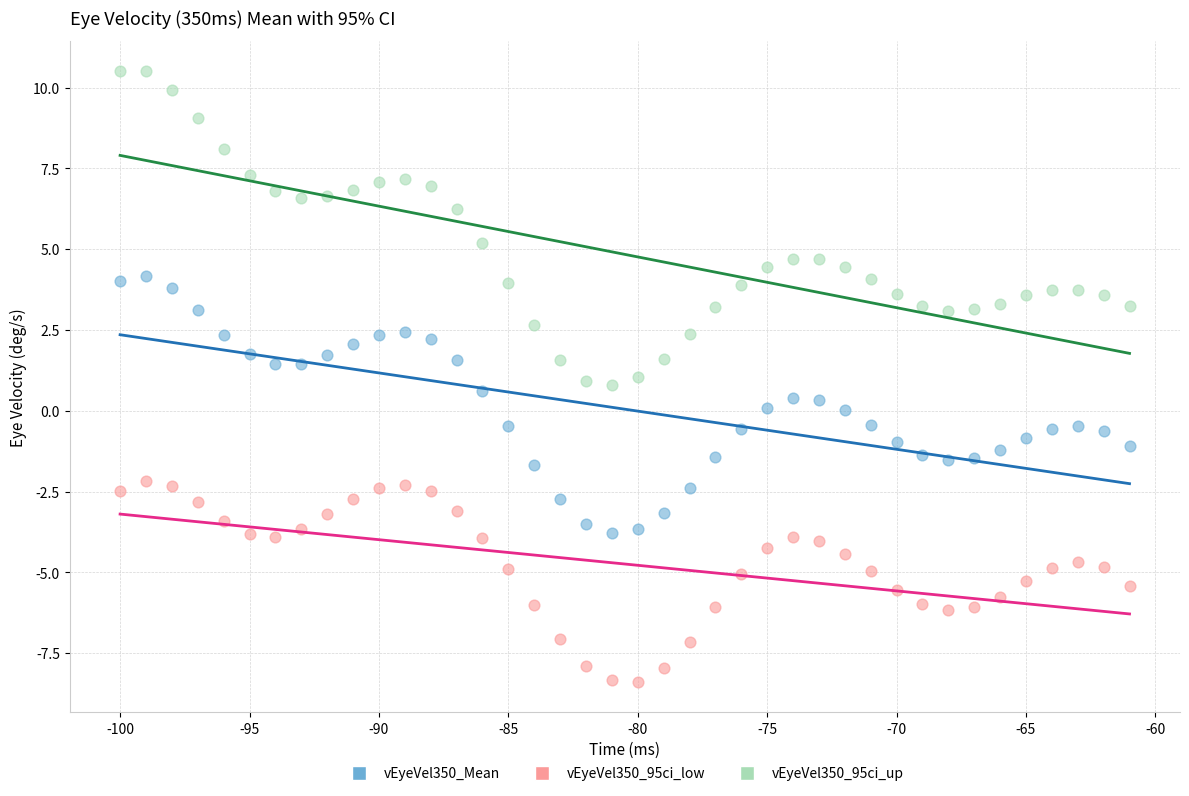

What is the X range (max minus min) for the scatter plot?

39.0